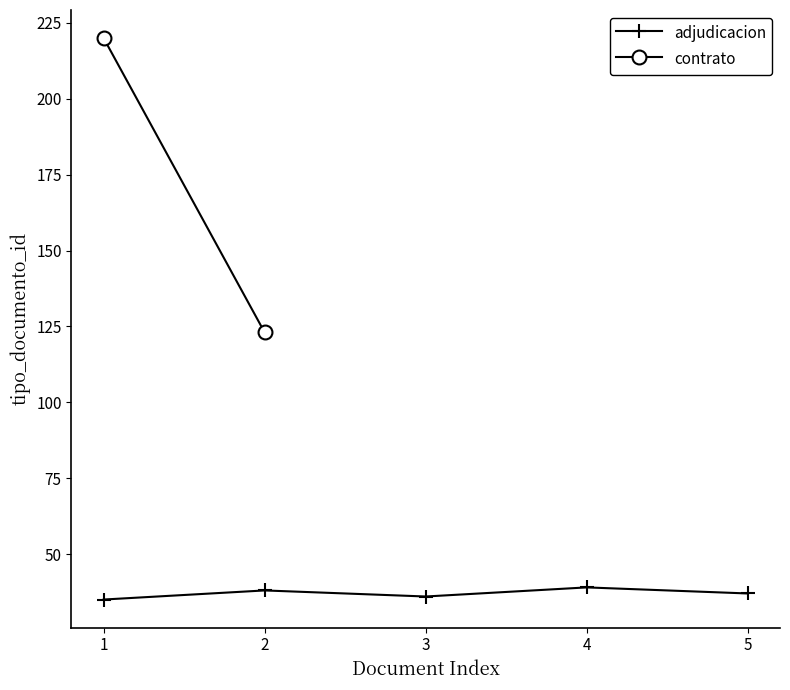

True or false: adjudicacion has more than 2 interior local peaks.

False